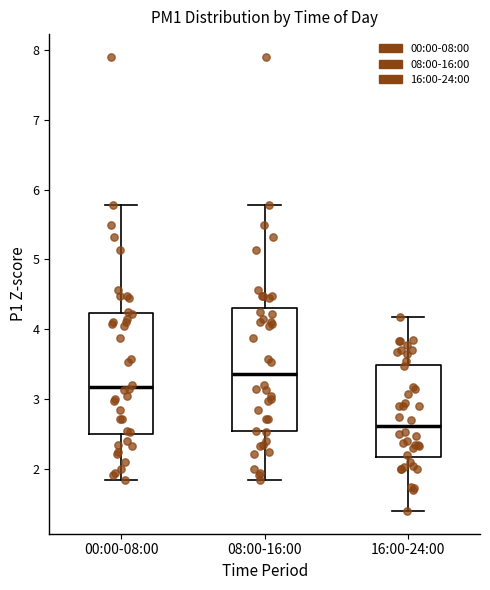

Reading left to right, transcribe this box plot: for each box, give where its median line is, the range the box spans, and where its two whiskers end, as read against the y-axis. The values are not printed on the chart, so give them approximately, as read against the axis.

00:00-08:00: median 3.2, box 2.5 to 4.2, whiskers 1.9 to 5.8
08:00-16:00: median 3.4, box 2.5 to 4.3, whiskers 1.9 to 5.8
16:00-24:00: median 2.6, box 2.2 to 3.5, whiskers 1.4 to 4.2